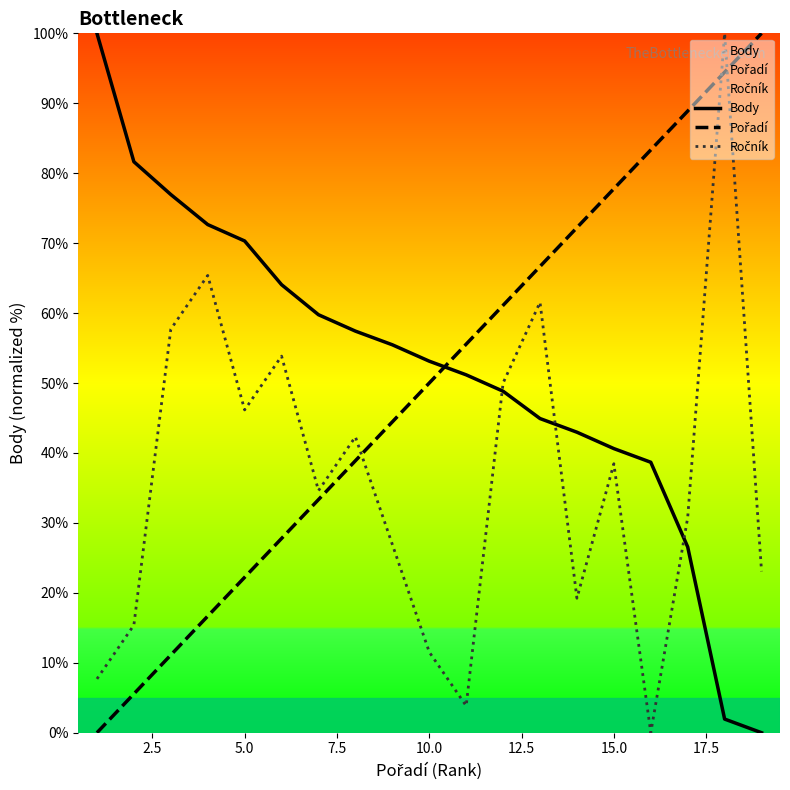

What are all the series names shown in the legend?

Body, Pořadí, Ročník